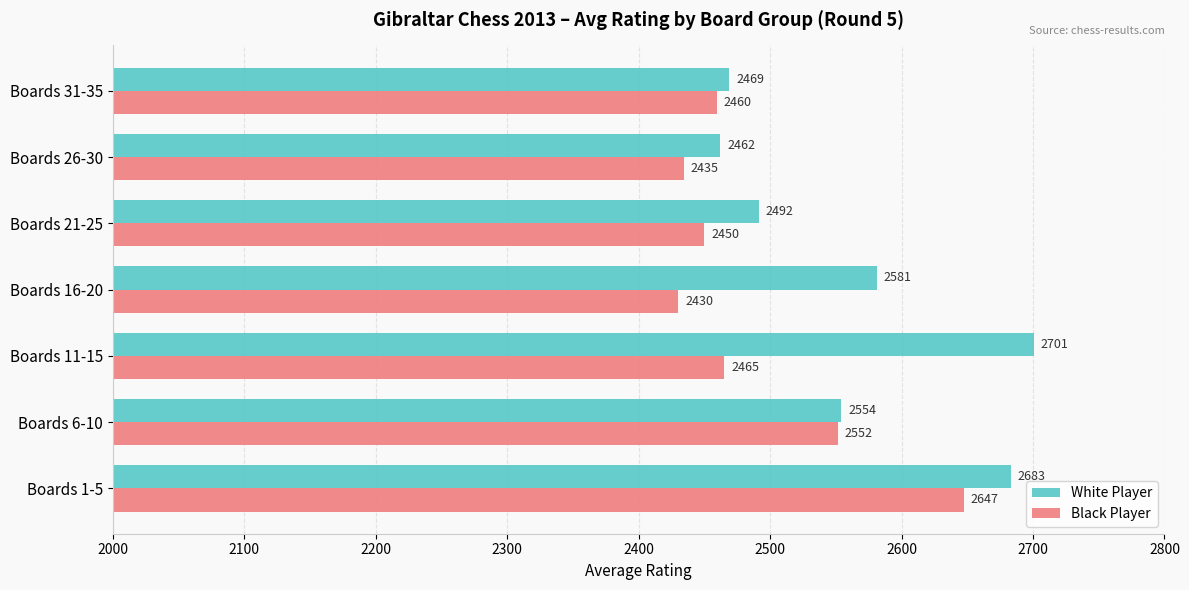

Is the value of White Player at Boards 6-10 greater than the value of Black Player at Boards 21-25?

Yes